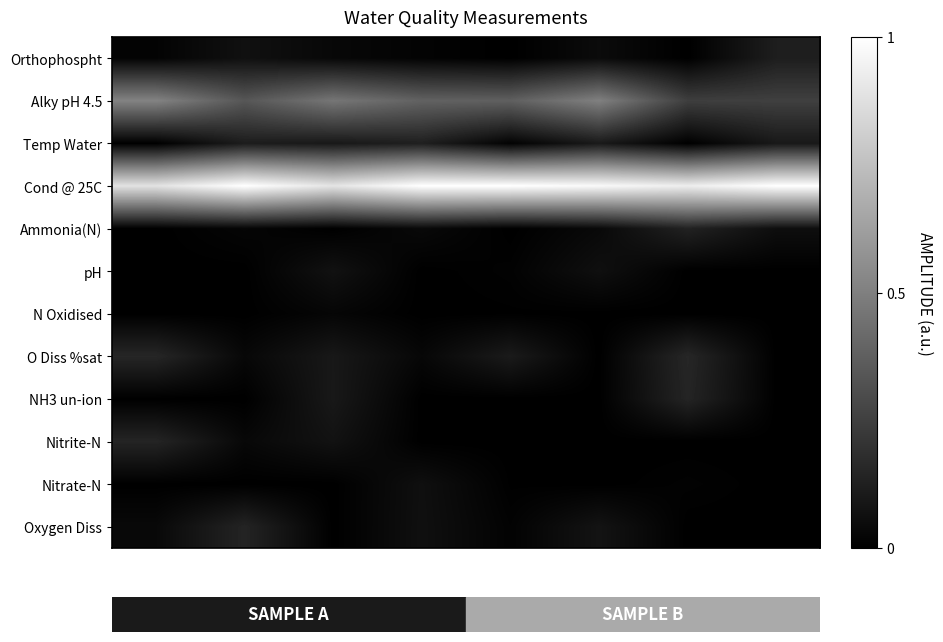

Rank the series by their maximum value, from lowest to highest.

N Oxidised, Nitrate-N, pH, Orthophospht, Temp Water, Ammonia(N), Oxygen Diss, NH3 un-ion, Nitrite-N, O Diss %sat, Alky pH 4.5, Cond @ 25C